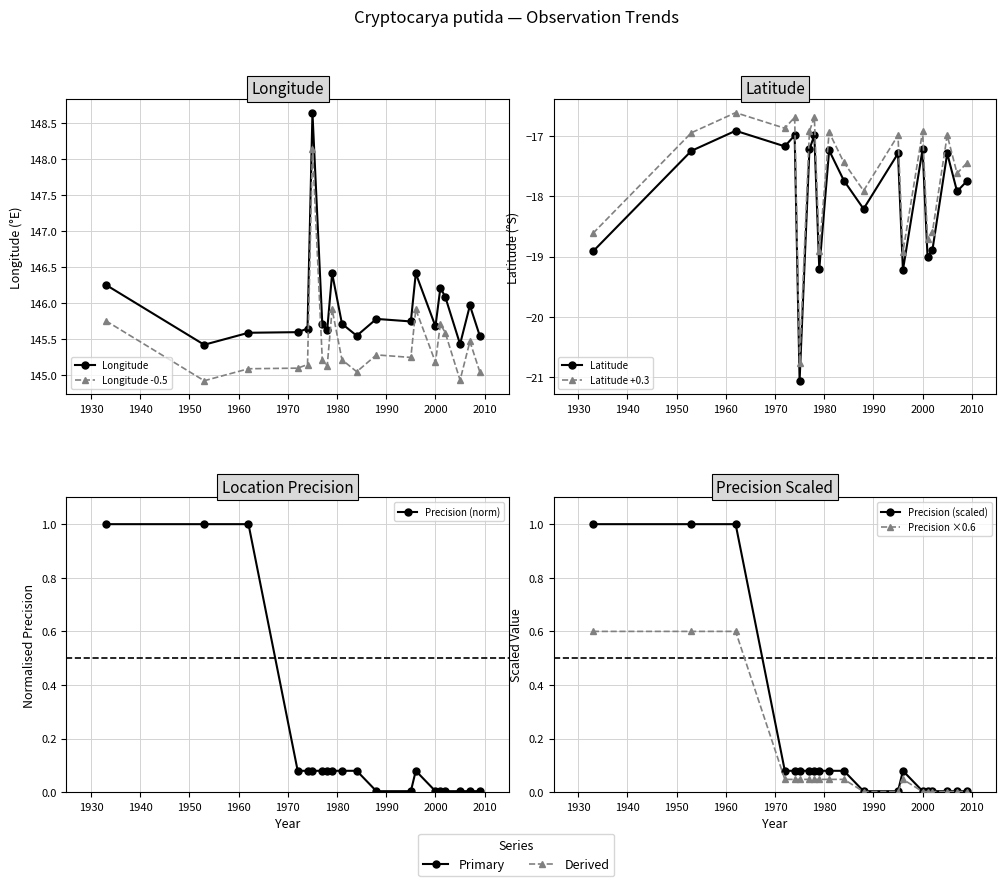

The Longitude series shows 98.9 at 15. True or false?

False